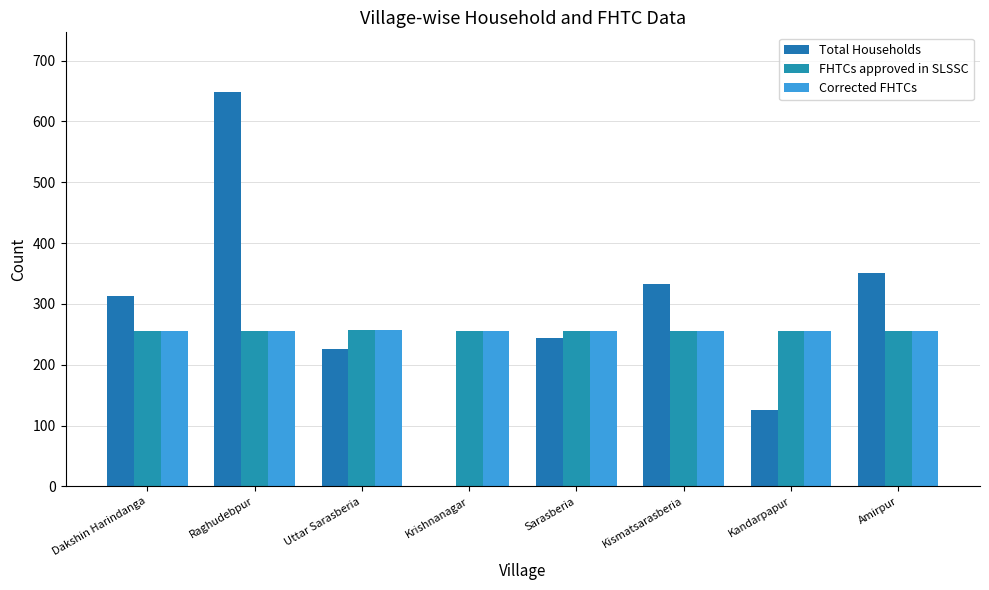

What is the difference between the highest and lowest values at Krishnanagar?

256